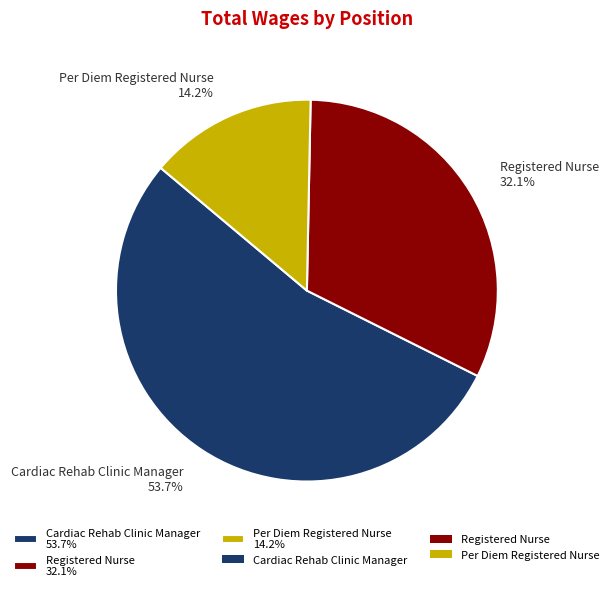

To the nearest percent, what percentage of the pie is Registered Nurse?

32%